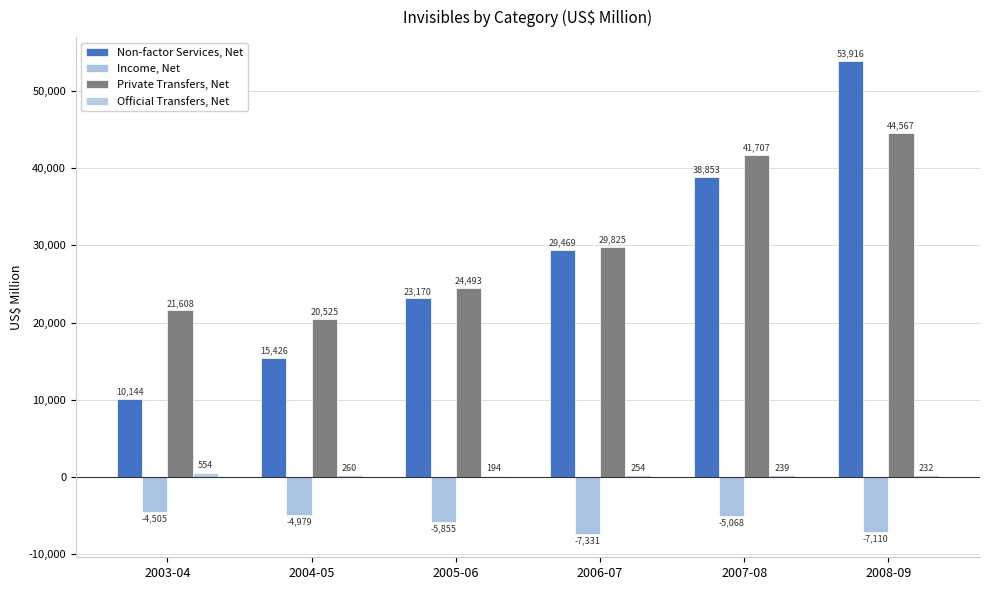

What is the difference between the Income, Net values at 2003-04 and 2005-06?

1350